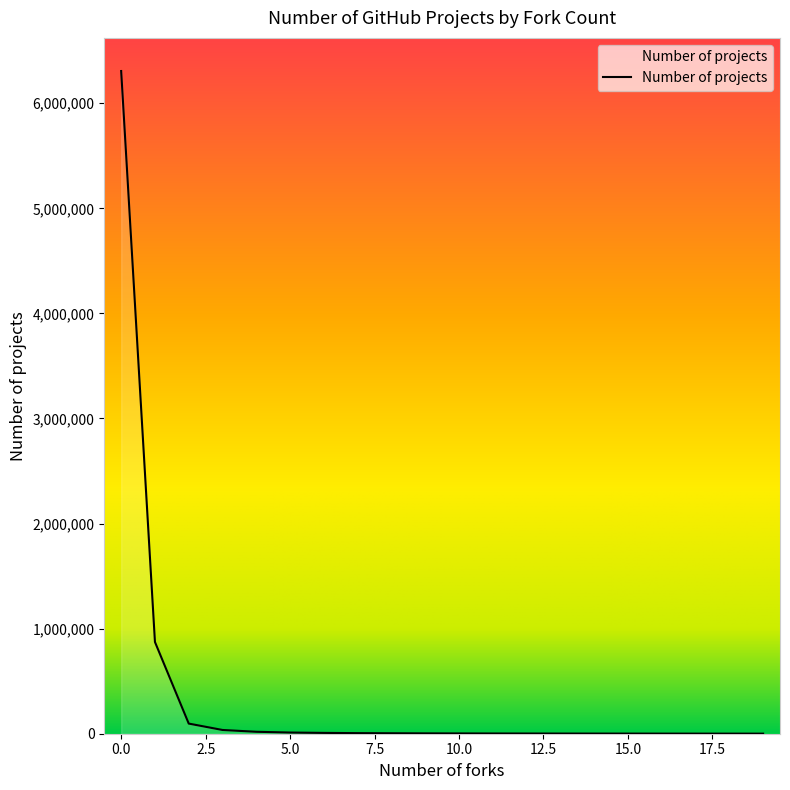

Does the chart display data point markers on the line(s)?

No